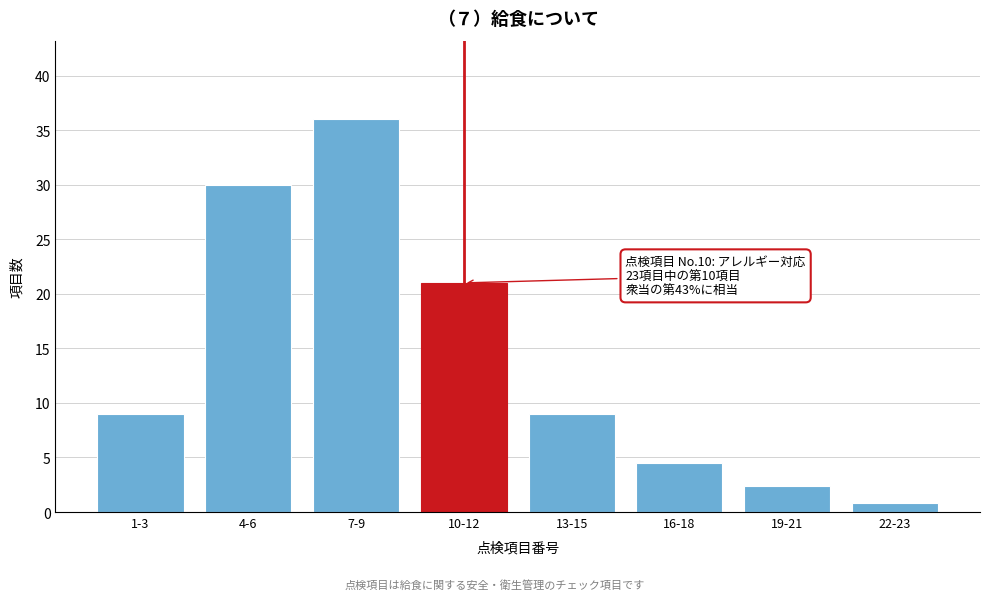

Reading left to right, transcribe all the data shown in this chart.

1-3=9.0	4-6=30.0	7-9=36.0	10-12=21.0	13-15=9.0	16-18=4.5	19-21=2.4	22-23=0.8